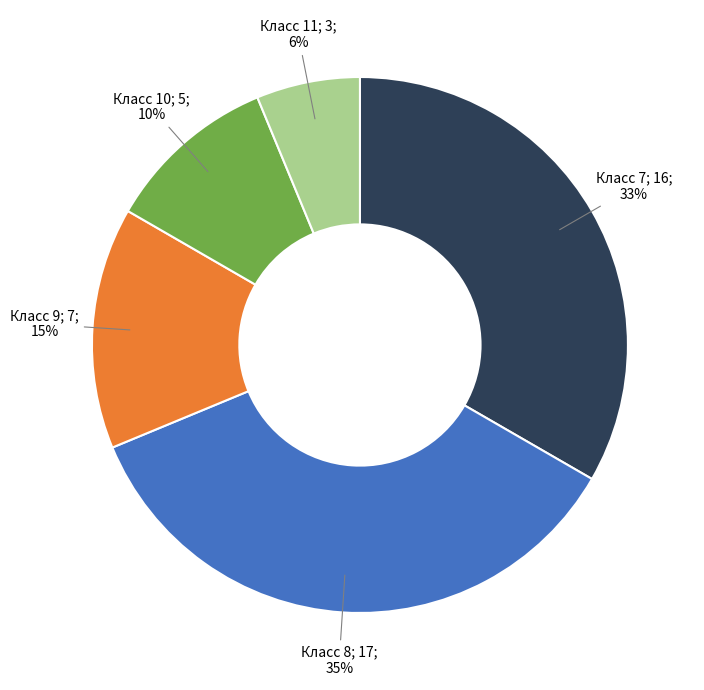

How many slices are in this pie chart?

5